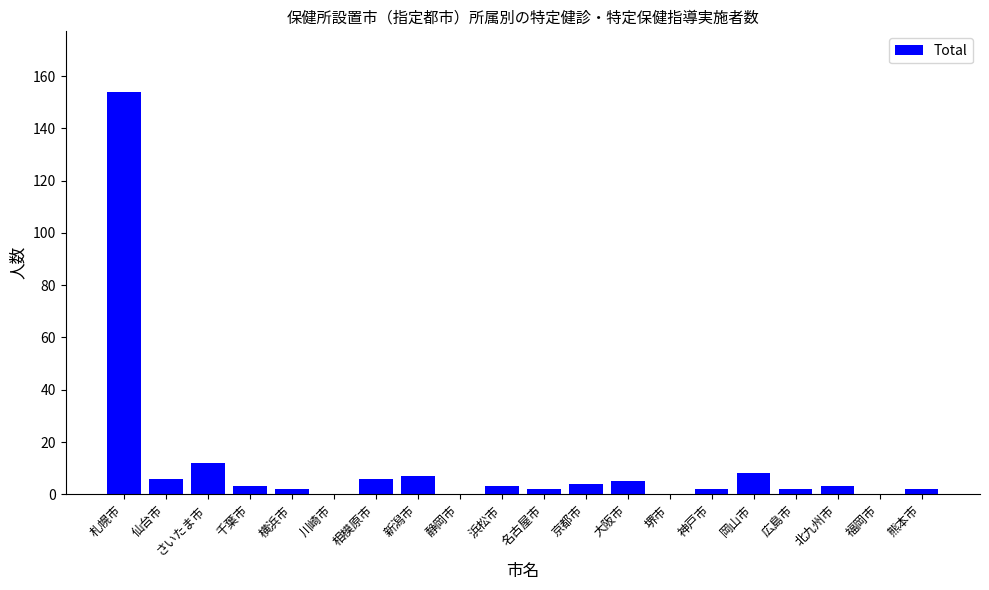

Is it true that the value at 福岡市 is 0?

True